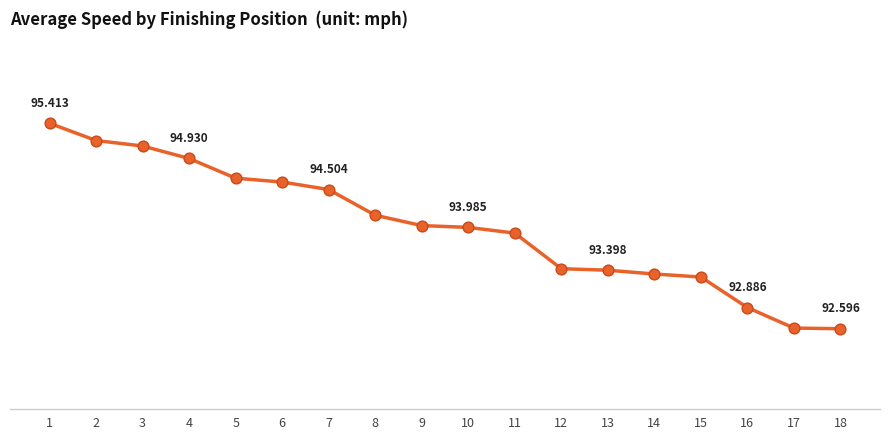

Between 12 and 9, which is larger?

9